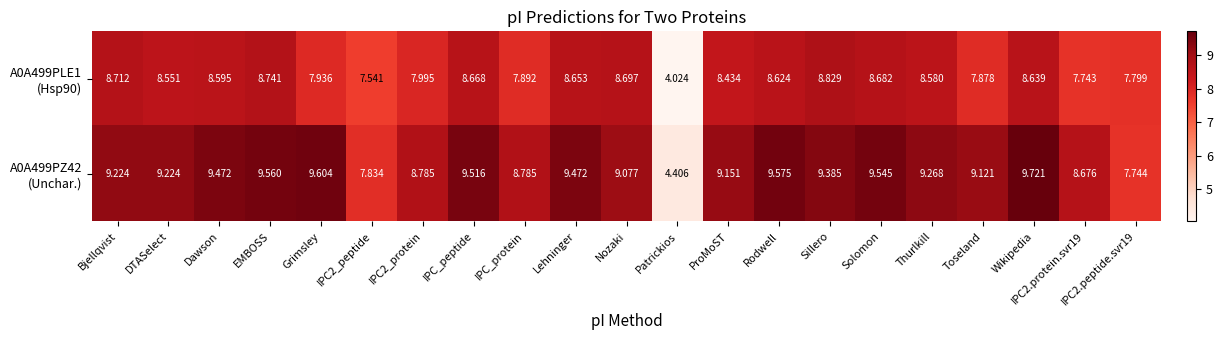

What is the difference between the highest and lowest values at IPC2.peptide.svr19?

0.1